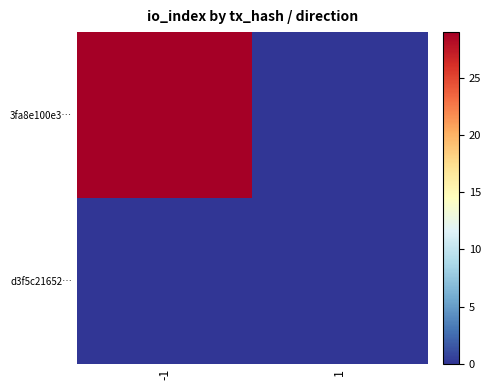

Which category has the highest value across all series?

-1